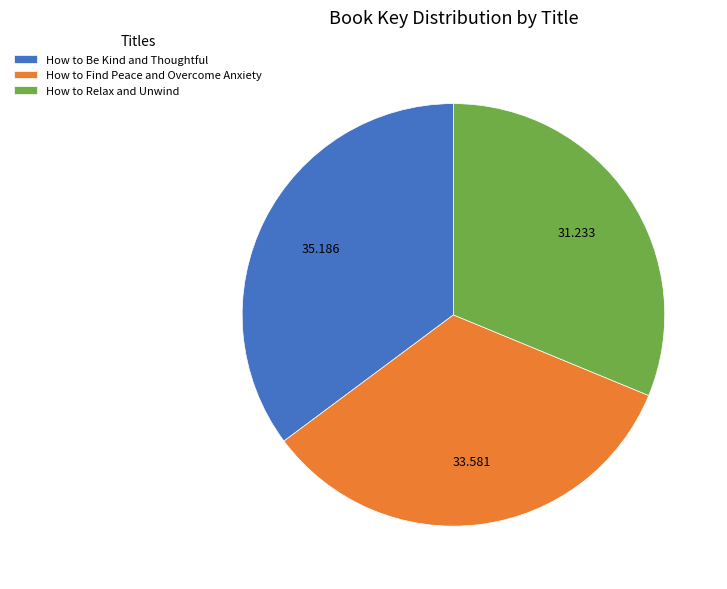

Is the sum of How to Be Kind and Thoughtful and How to Find Peace and Overcome Anxiety greater than half?

Yes